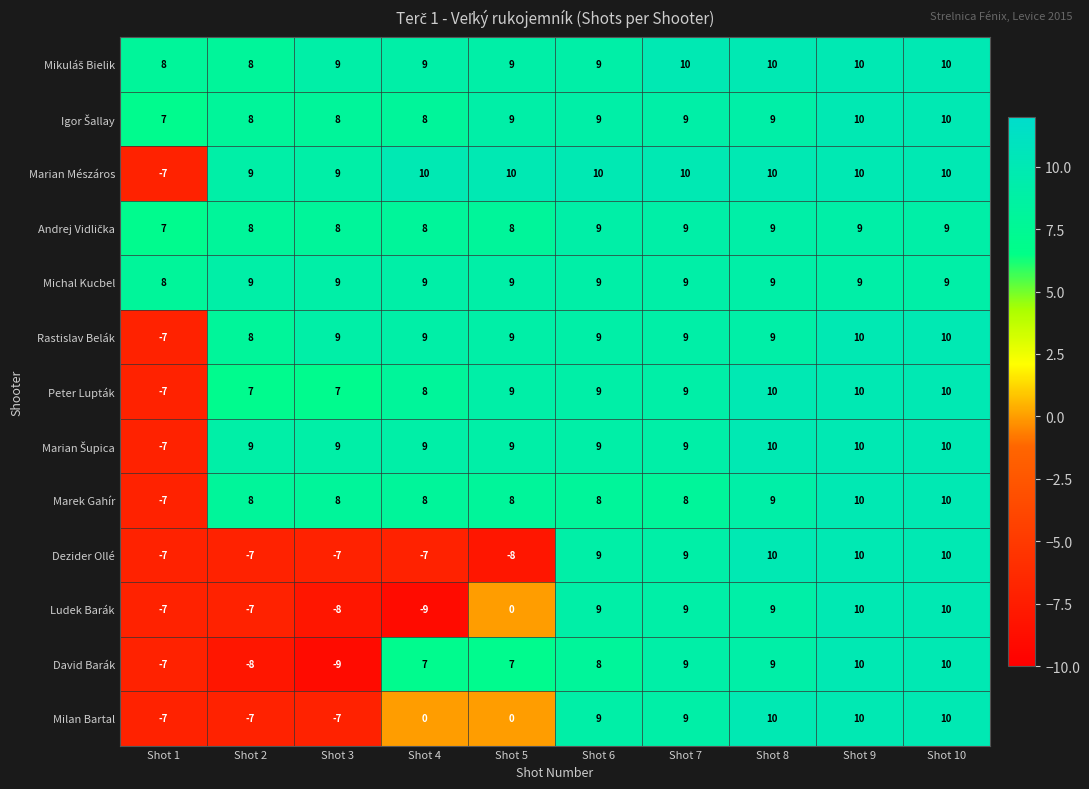

What is the total value across all series at Shot 7?

118